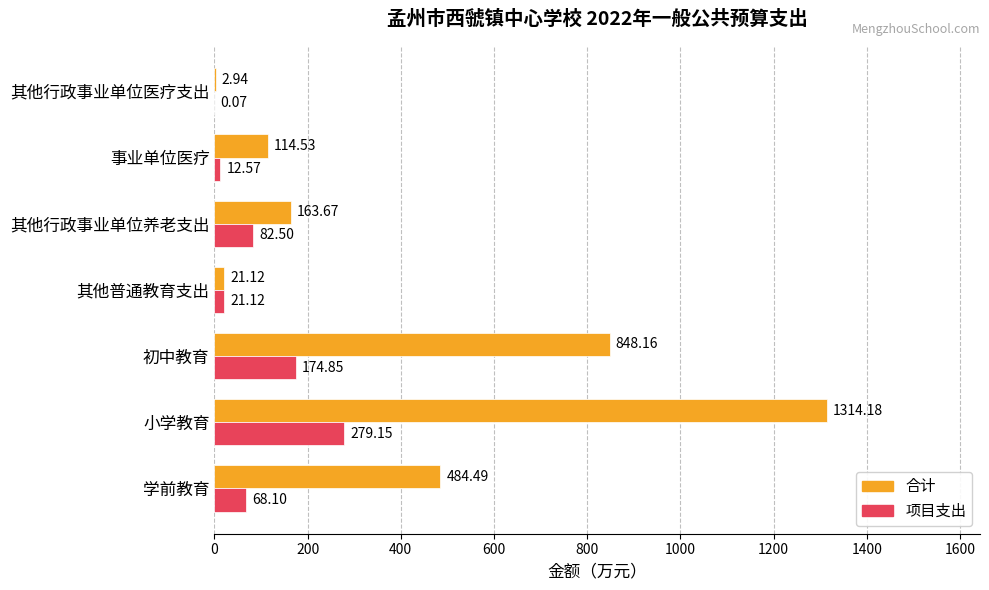

Which series has the largest total across all categories?

合计